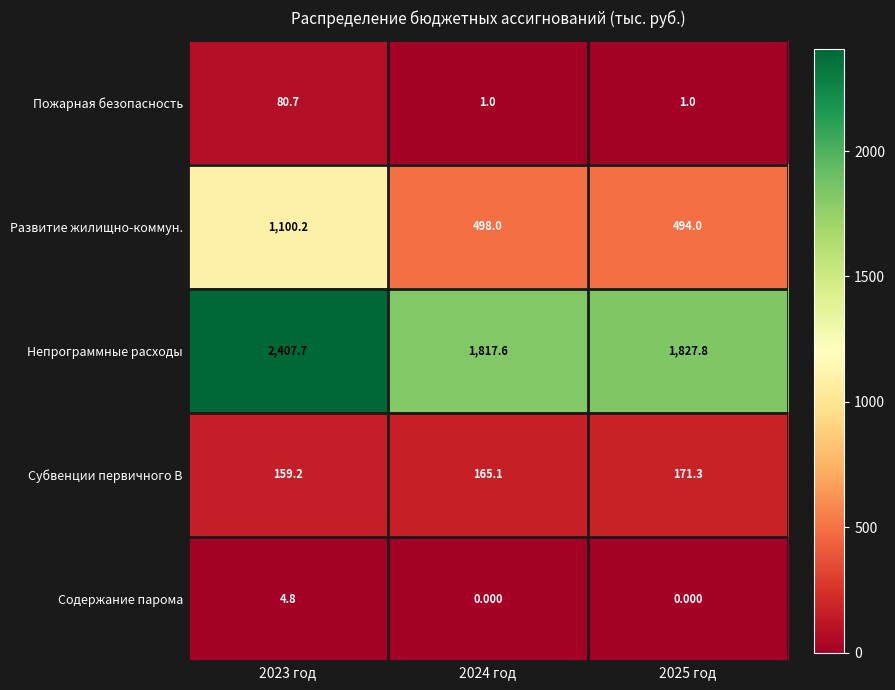

Which series has the largest total across all categories?

Непрограммные расходы